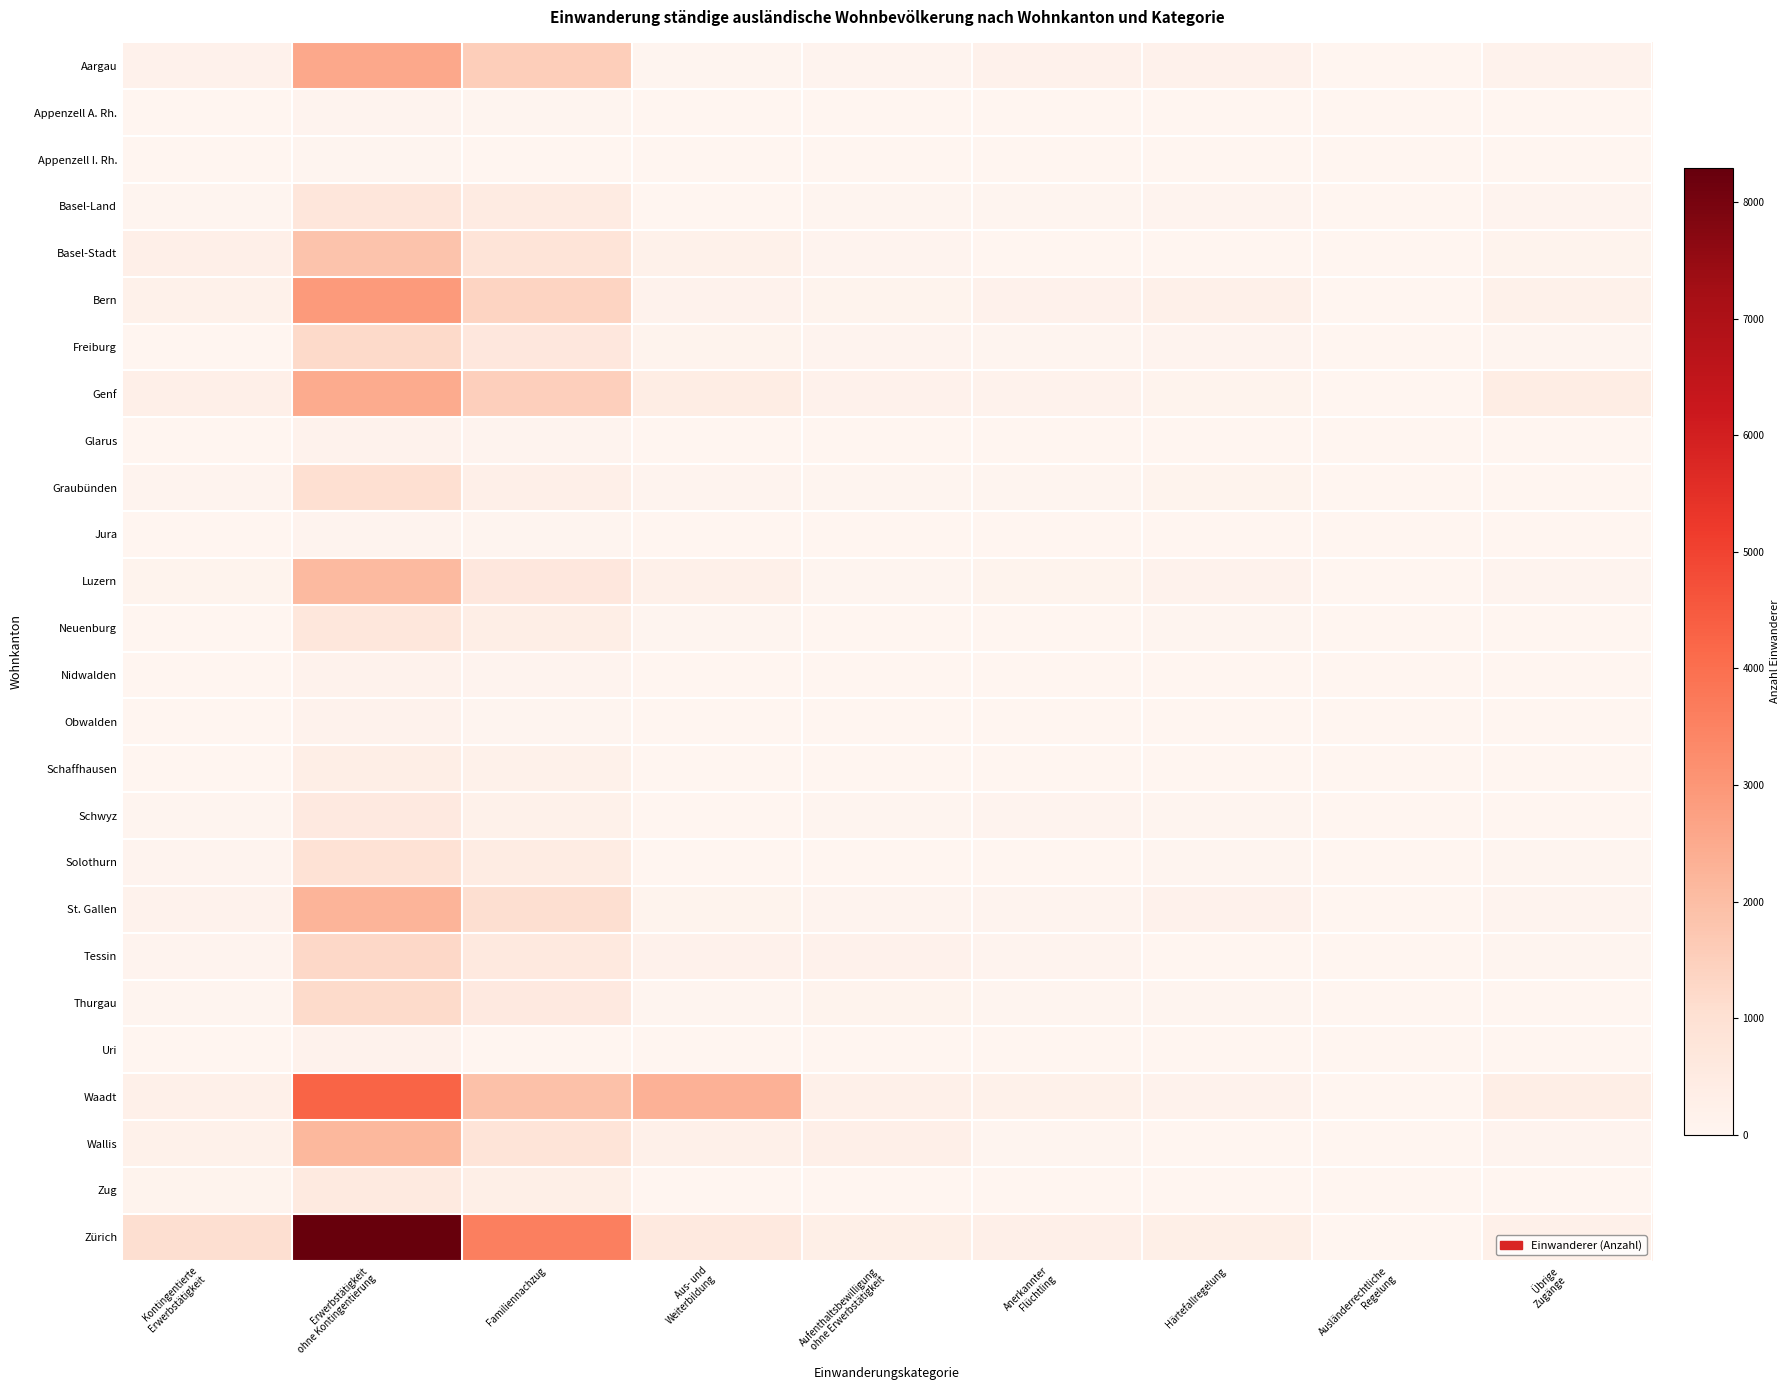

Which category has the lowest value across all series?

Aus- und
Weiterbildung